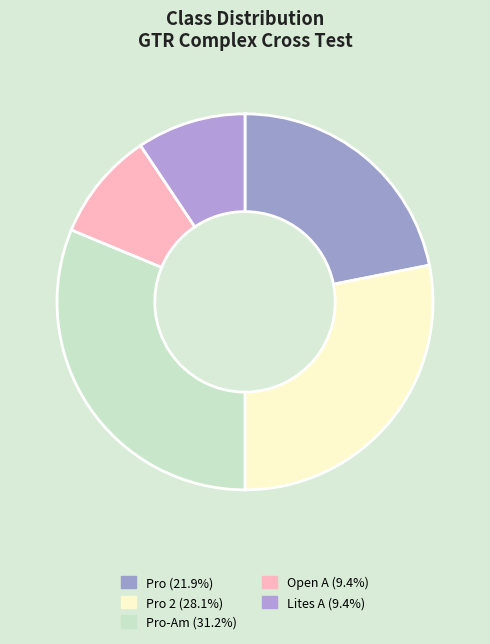

Which category has the smallest portion of the pie?

Lites A